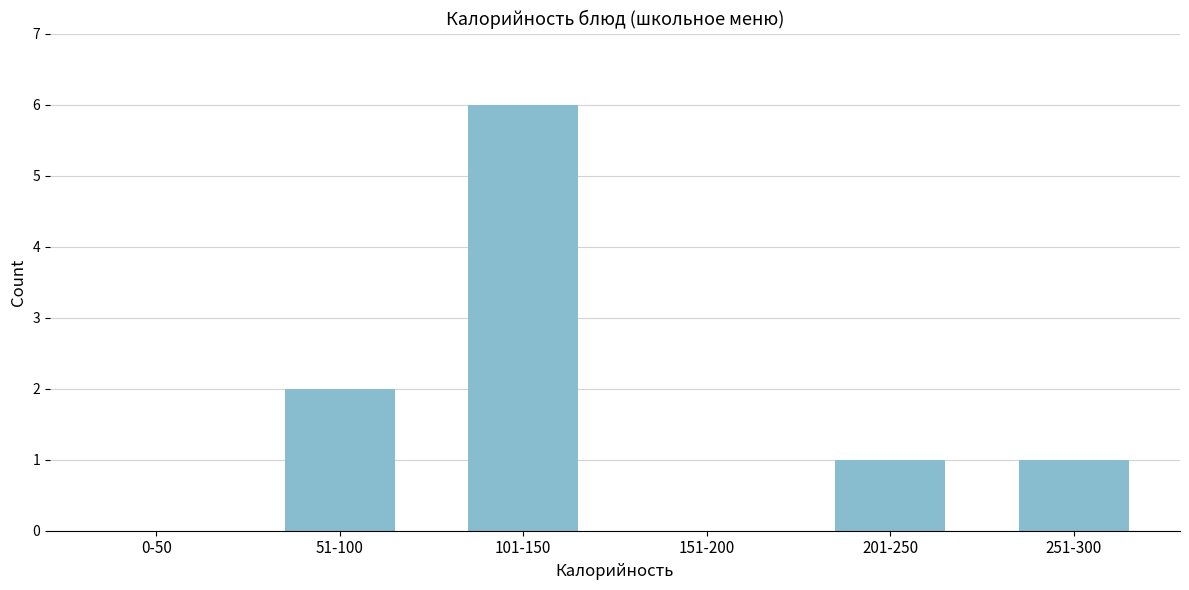

Reading right to left, what are all the values shown in this chart?

251-300=1	201-250=1	151-200=0	101-150=6	51-100=2	0-50=0